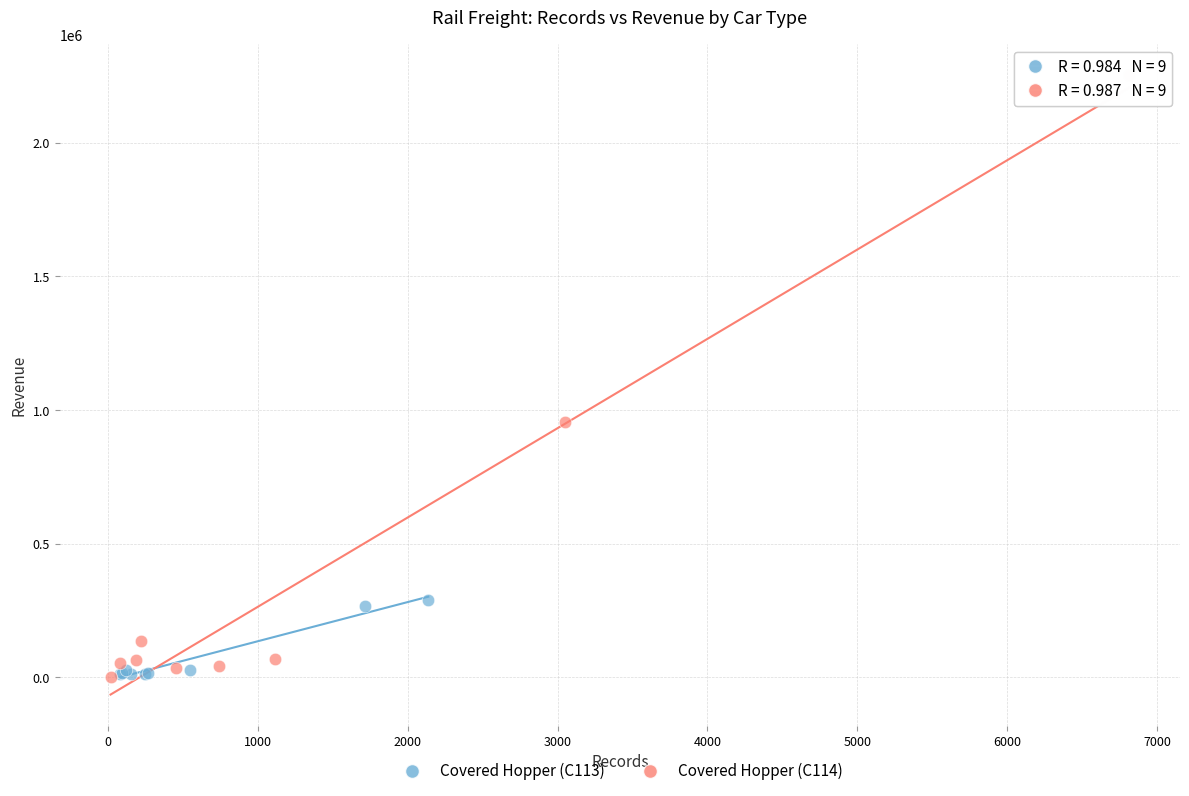

Which series reaches the maximum Y coordinate?

Covered Hopper (C114)